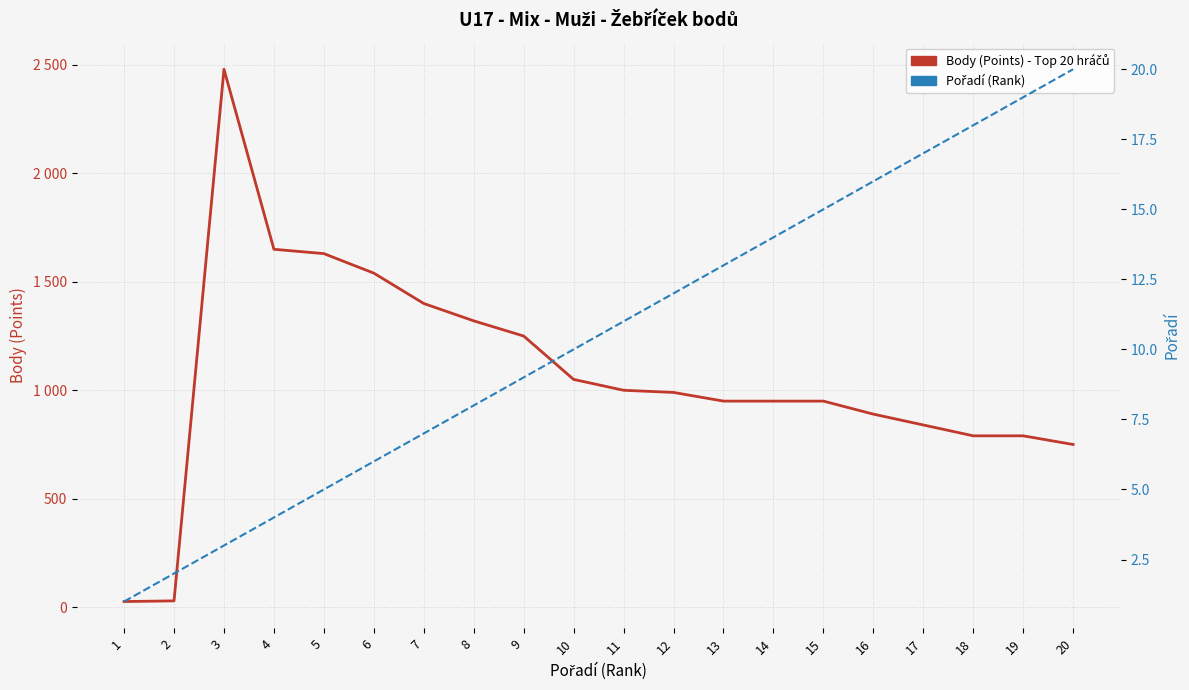

Reading right to left, transcribe all the data shown in this chart.

Body (Points) - Top 20 hráčů: 750	790	790	840	890	950	950	950	990	1000	1050	1250	1320	1400	1540	1630	1650	2480	29	26
Pořadí (Rank): 20	19	18	17	16	15	14	13	12	11	10	9	8	7	6	5	4	3	2	1